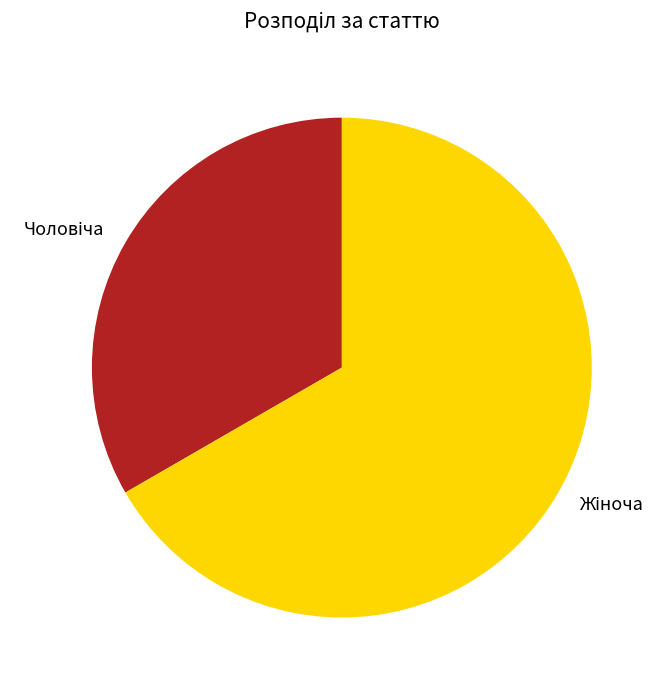

Is there any slice that represents more than half of the pie?

Yes